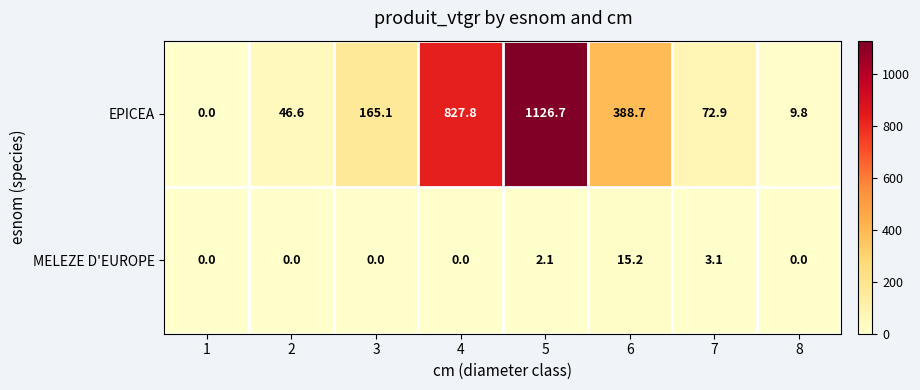

At which category is the sum across all series the highest?

5